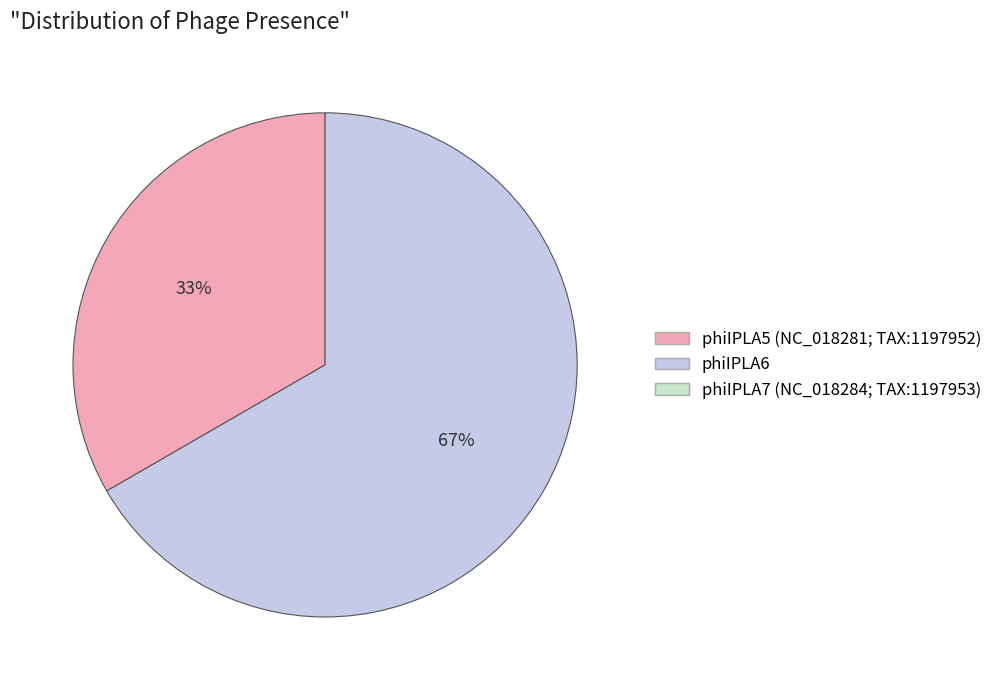

To the nearest percent, what is the average slice percentage?

50%